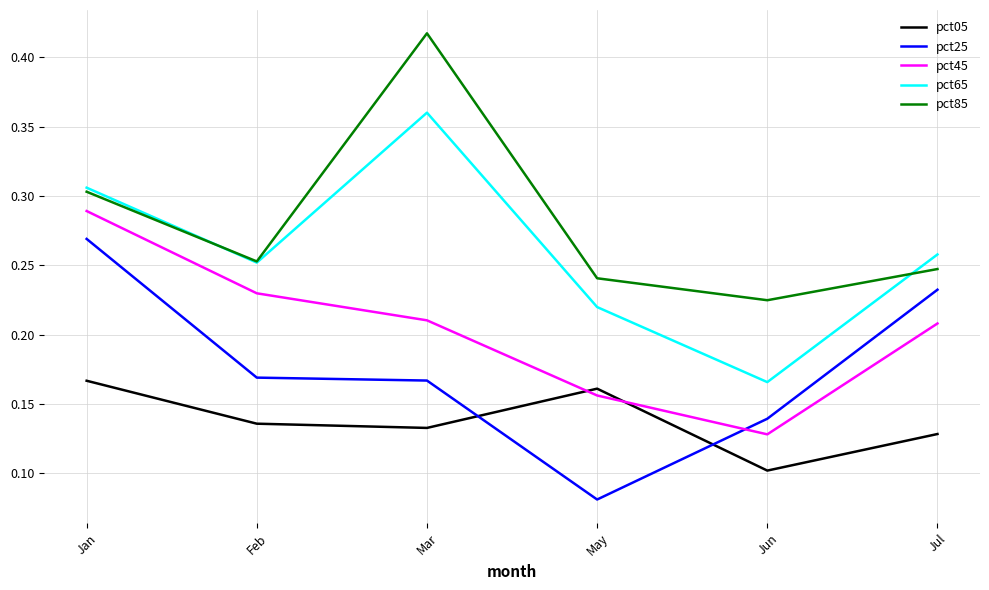

Where is the first local minimum for pct45?

Jun